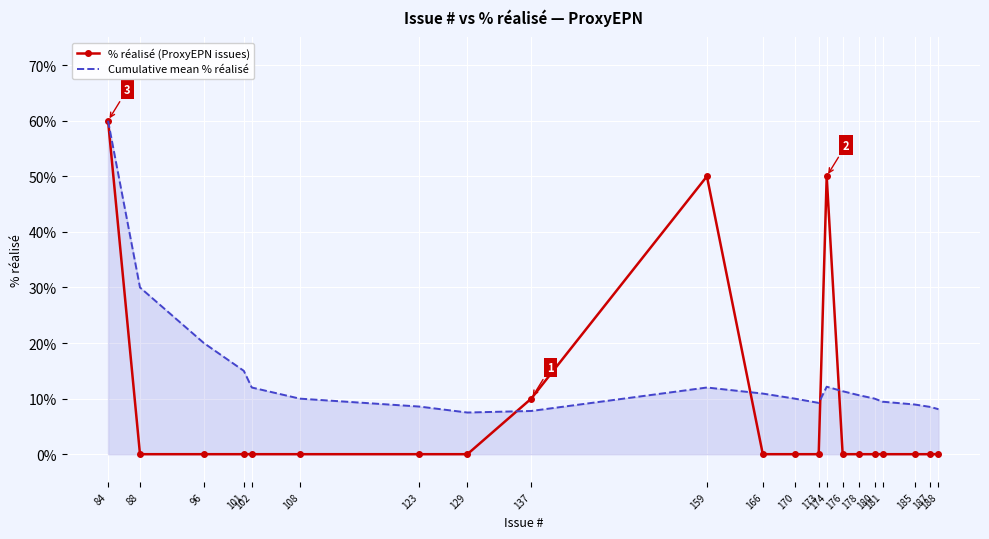

The % réalisé (ProxyEPN issues) series shows 0.0 at 170. True or false?

True